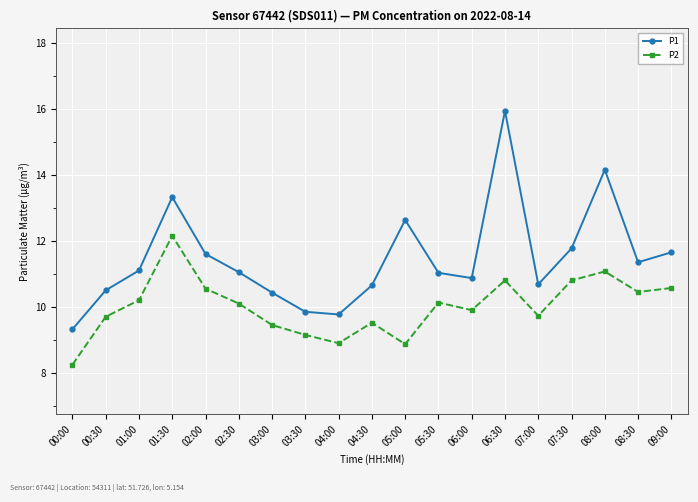

Rank the series by their maximum value, from highest to lowest.

P1, P2